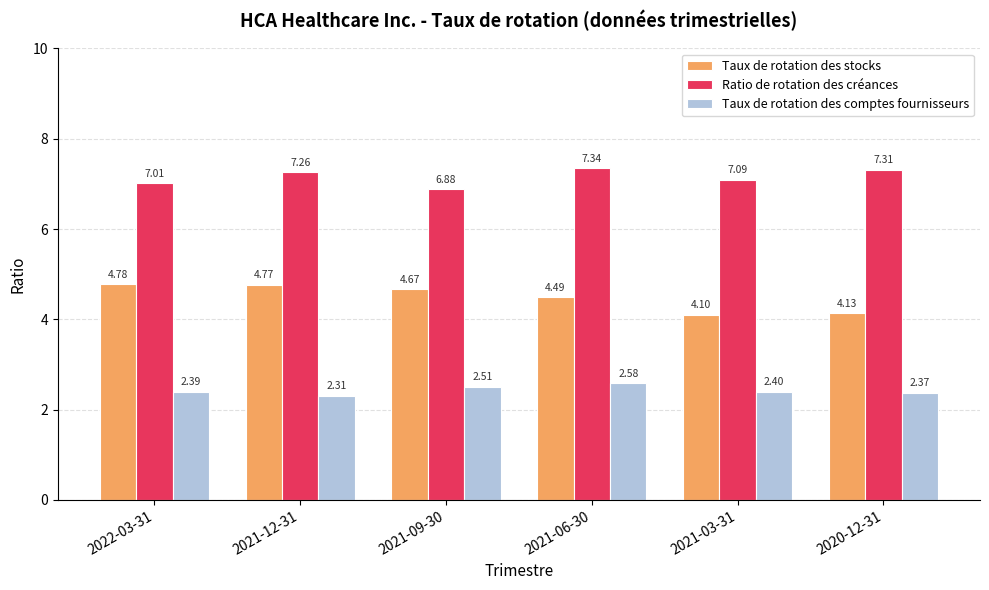

Which series changed the most between 2022-03-31 and 2021-12-31?

Ratio de rotation des créances